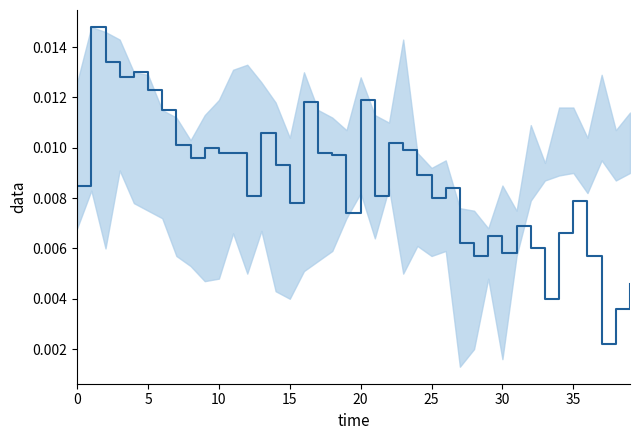

Which category has the lowest value across all series?

37